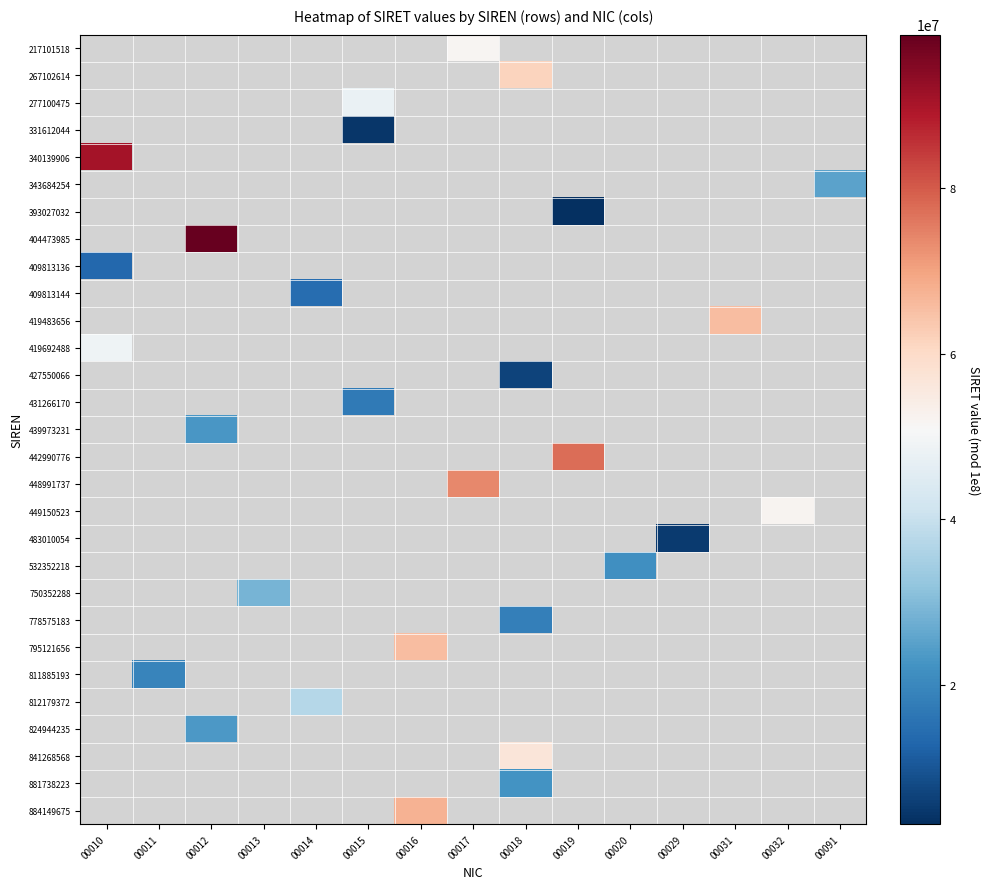

How many positive values does the row_4 series have?

1